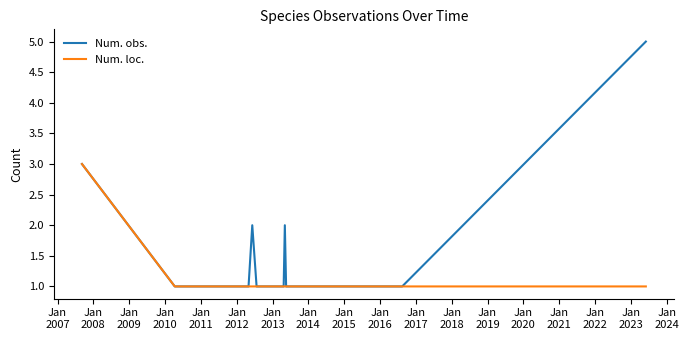

What is the greatest value displayed?

5